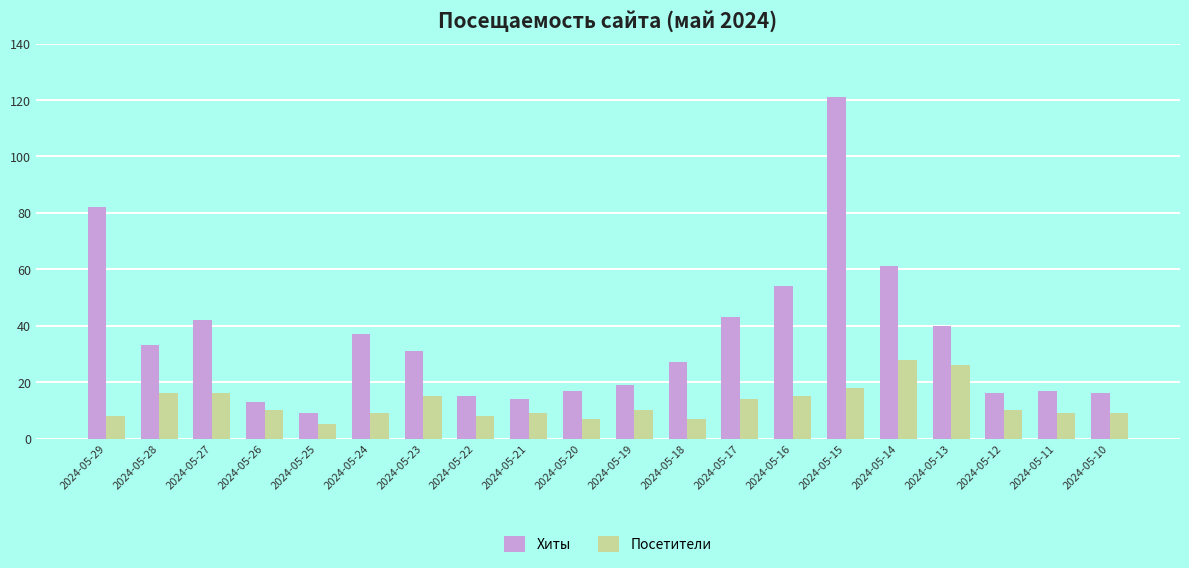

Reading left to right, list all the values displayed in this chart.

Хиты: 82	33	42	13	9	37	31	15	14	17	19	27	43	54	121	61	40	16	17	16
Посетители: 8	16	16	10	5	9	15	8	9	7	10	7	14	15	18	28	26	10	9	9